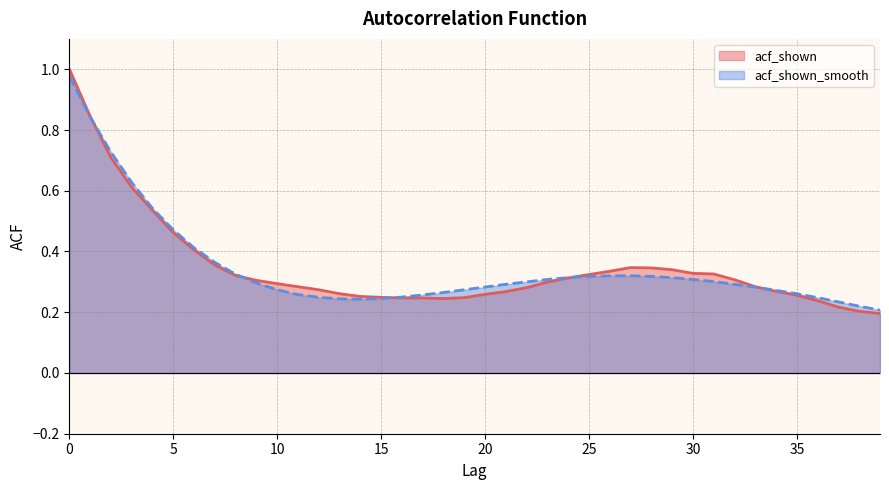

Reading left to right, transcribe all the data shown in this chart.

acf_shown: 1.0	0.8	0.7	0.6	0.5	0.5	0.4	0.4	0.3	0.3	0.3	0.3	0.3	0.3	0.3	0.2	0.2	0.2	0.2	0.2	0.3	0.3	0.3	0.3	0.3	0.3	0.3	0.3	0.3	0.3	0.3	0.3	0.3	0.3	0.3	0.3	0.2	0.2	0.2	0.2
acf_shown_smooth: 1.0	0.8	0.7	0.6	0.5	0.5	0.4	0.4	0.3	0.3	0.3	0.3	0.2	0.2	0.2	0.2	0.2	0.3	0.3	0.3	0.3	0.3	0.3	0.3	0.3	0.3	0.3	0.3	0.3	0.3	0.3	0.3	0.3	0.3	0.3	0.3	0.2	0.2	0.2	0.2